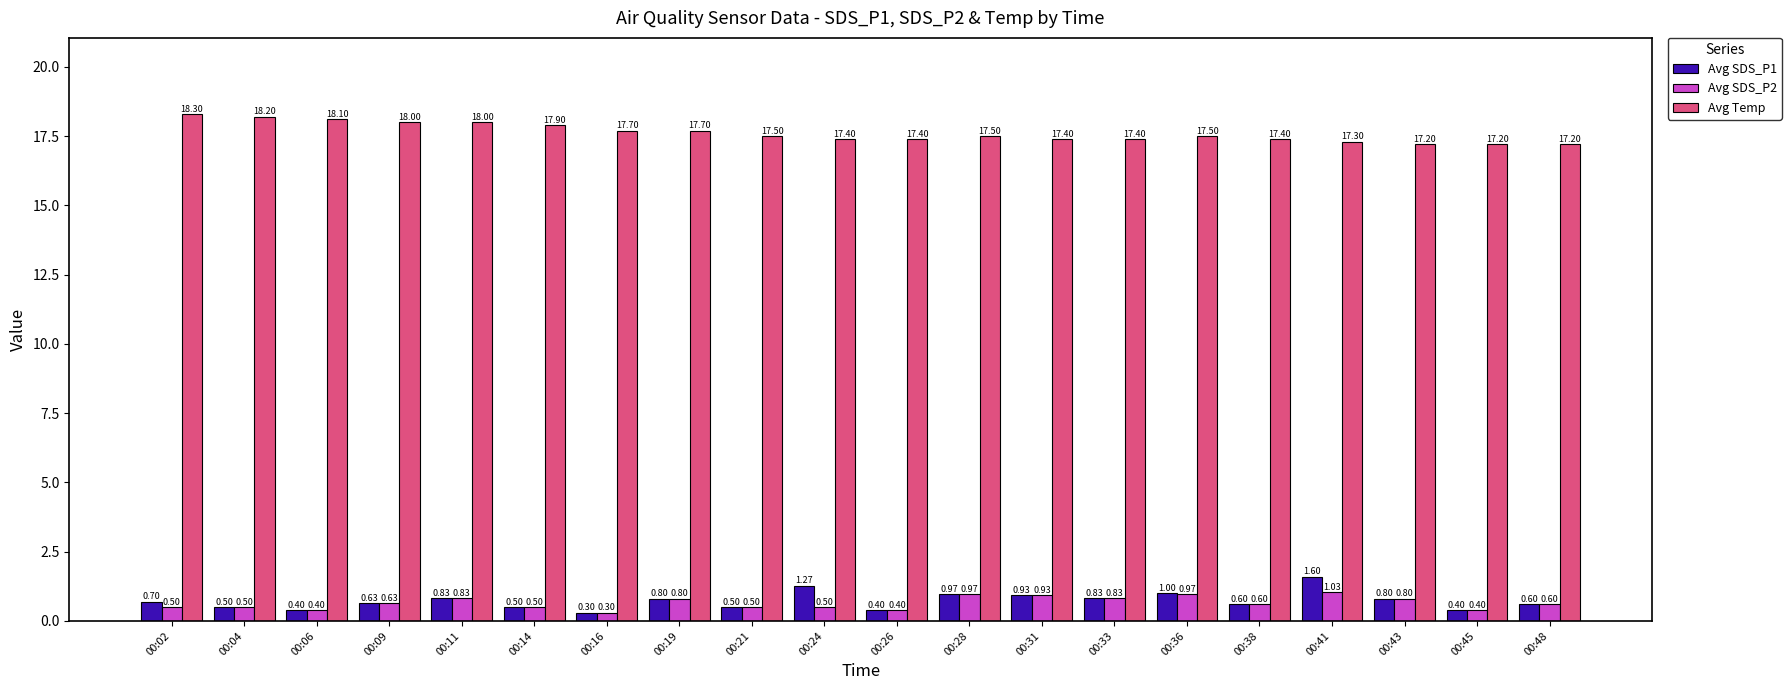

True or false: Avg Temp has a value of 17.3 at 00:41.

True